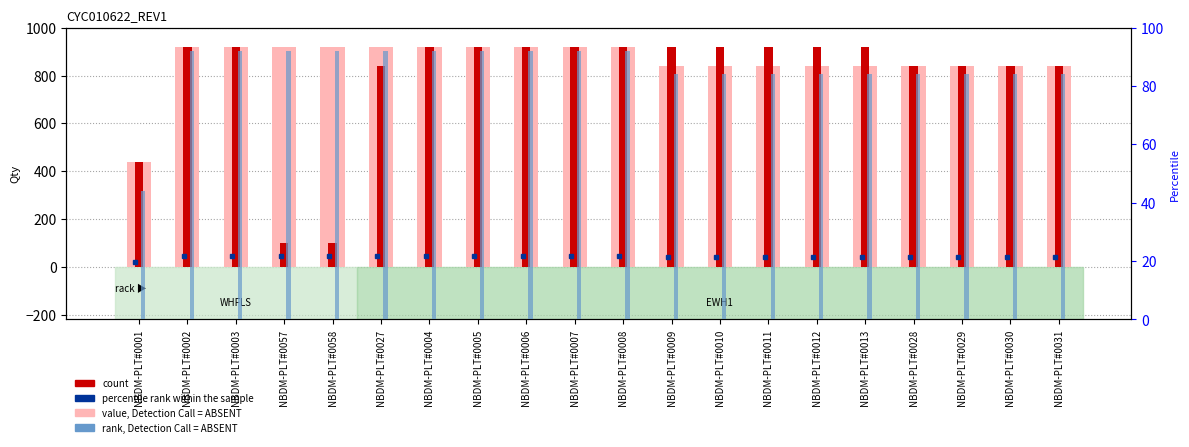

Which label corresponds to the smallest value in the chart?

NBDM-PLT#0057